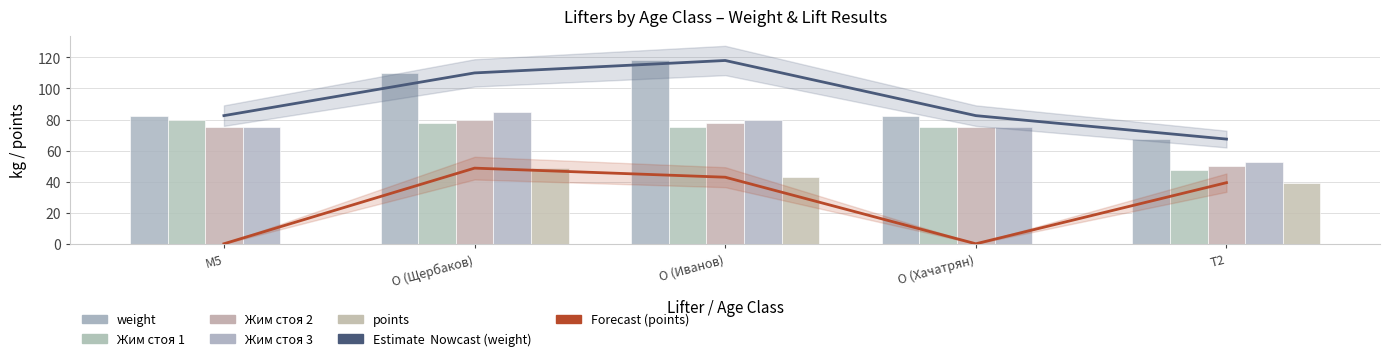

Which category has the lowest value in the weight series?

T2